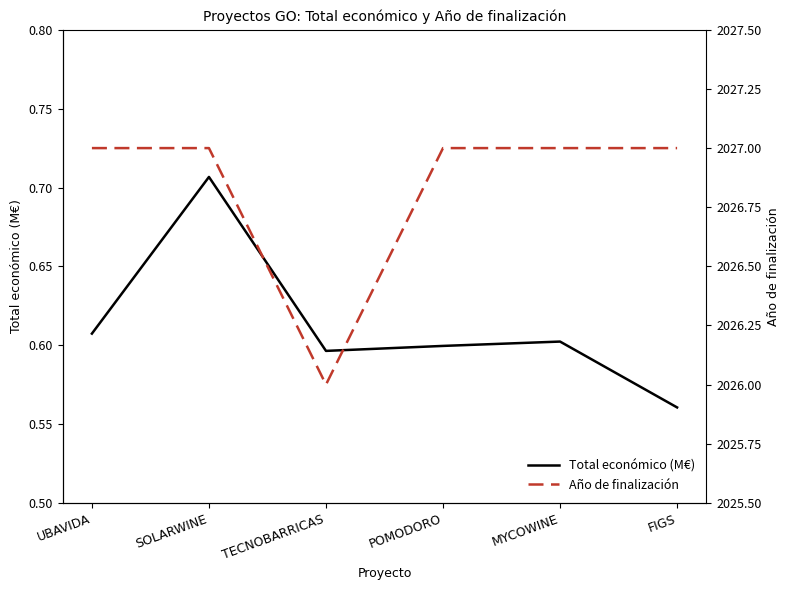

What is the lowest value of the Total económico (M€) series?

0.6